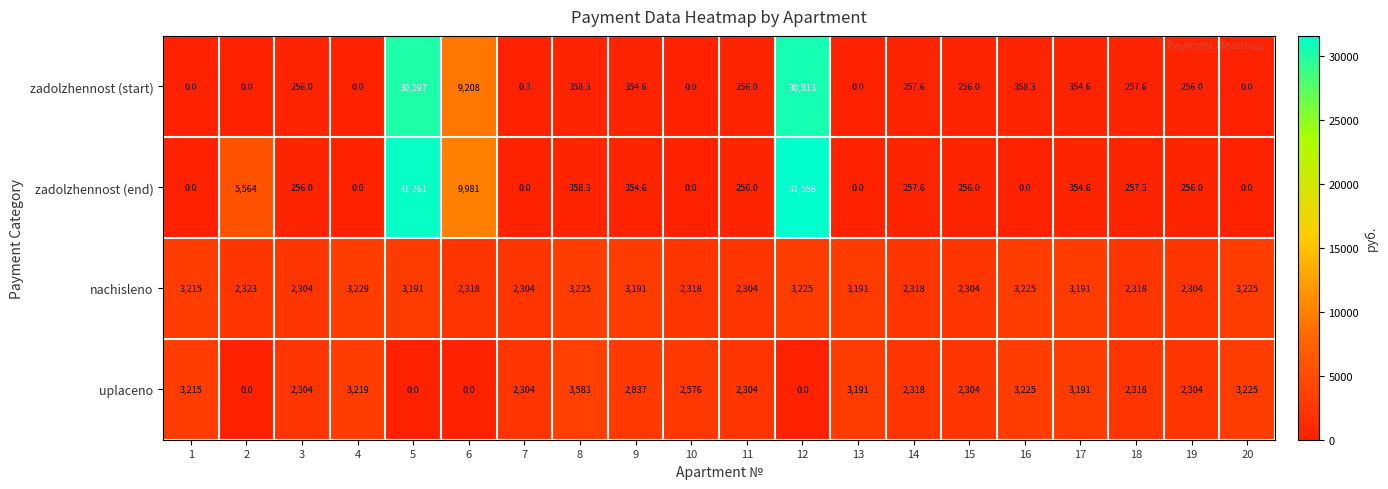

What is the difference between the second highest and second lowest values in the zadolzhennost (end) series?

31261.0